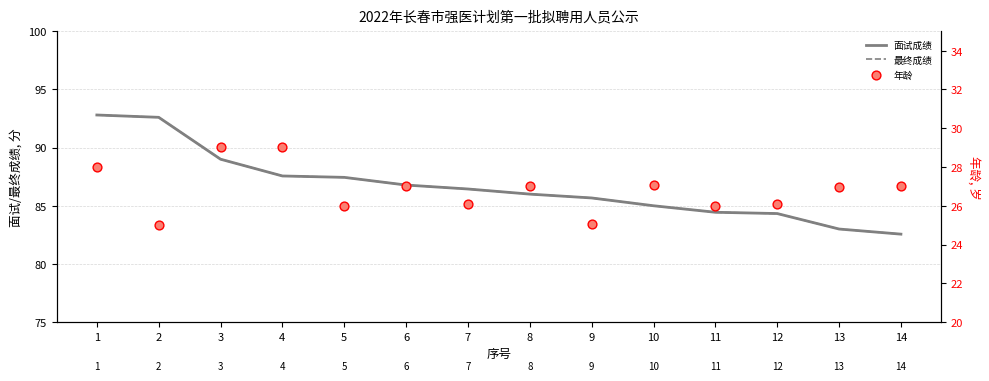

Is the value of 面试成绩 at 11 greater than the value of 最终成绩 at 9?

No